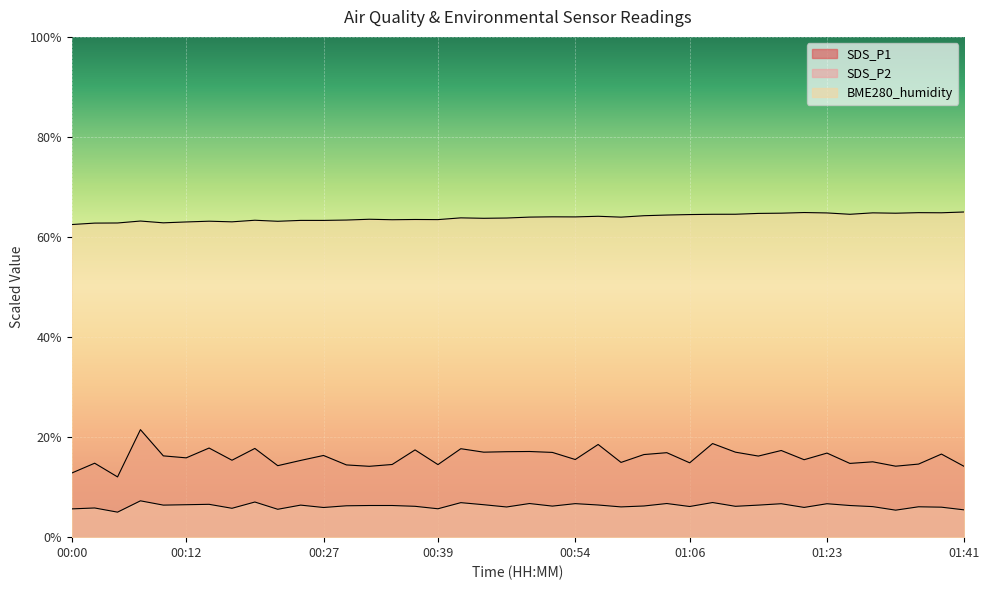

How many lines are shown in the chart?

3